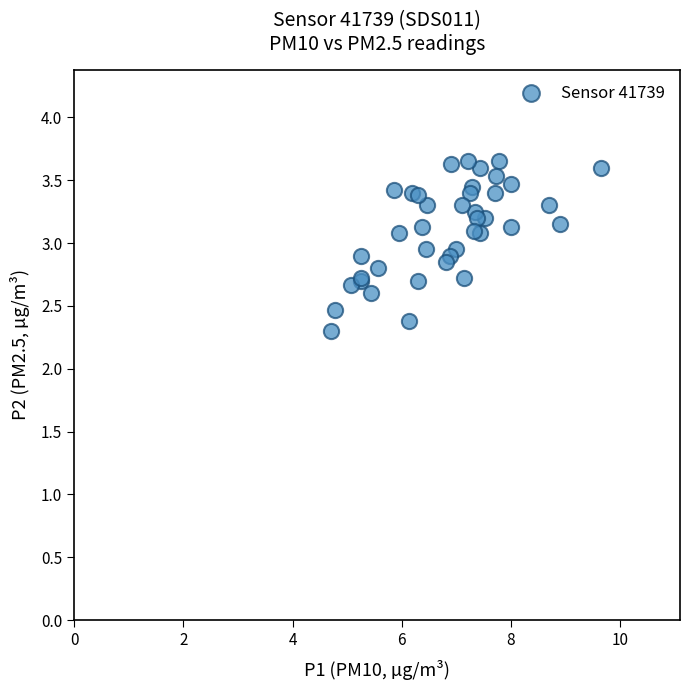

What Y value in the scatter plot is closest to 2?

2.3